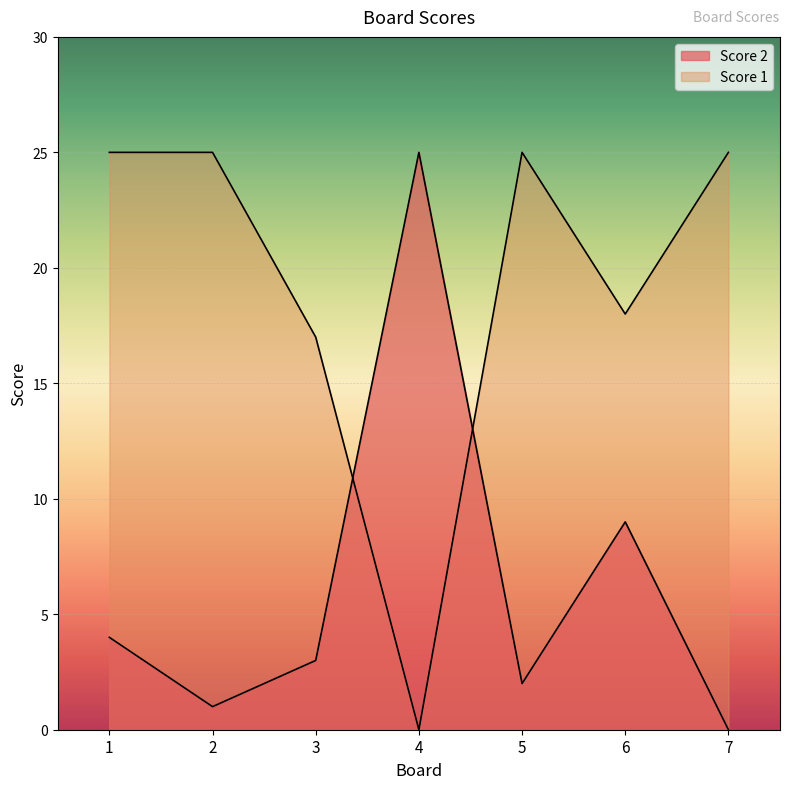

List the series in order of their overall mean, highest first.

Score 1, Score 2